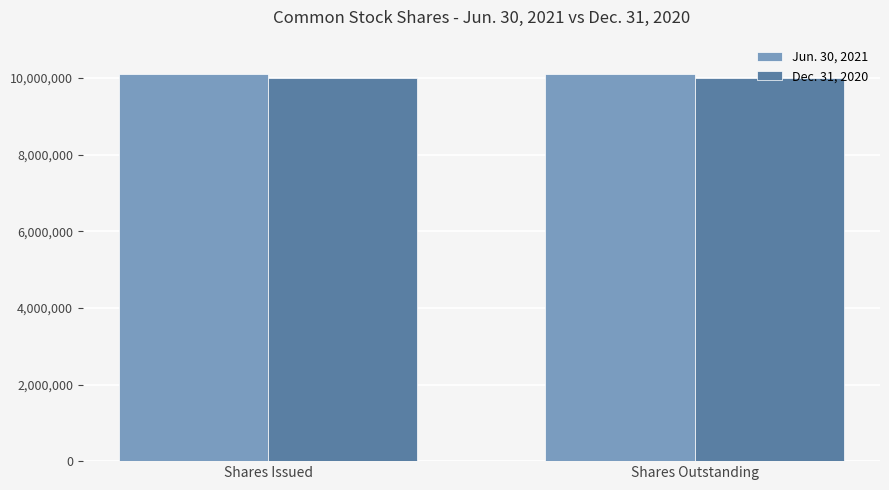

Count the number of categories in the chart.

2